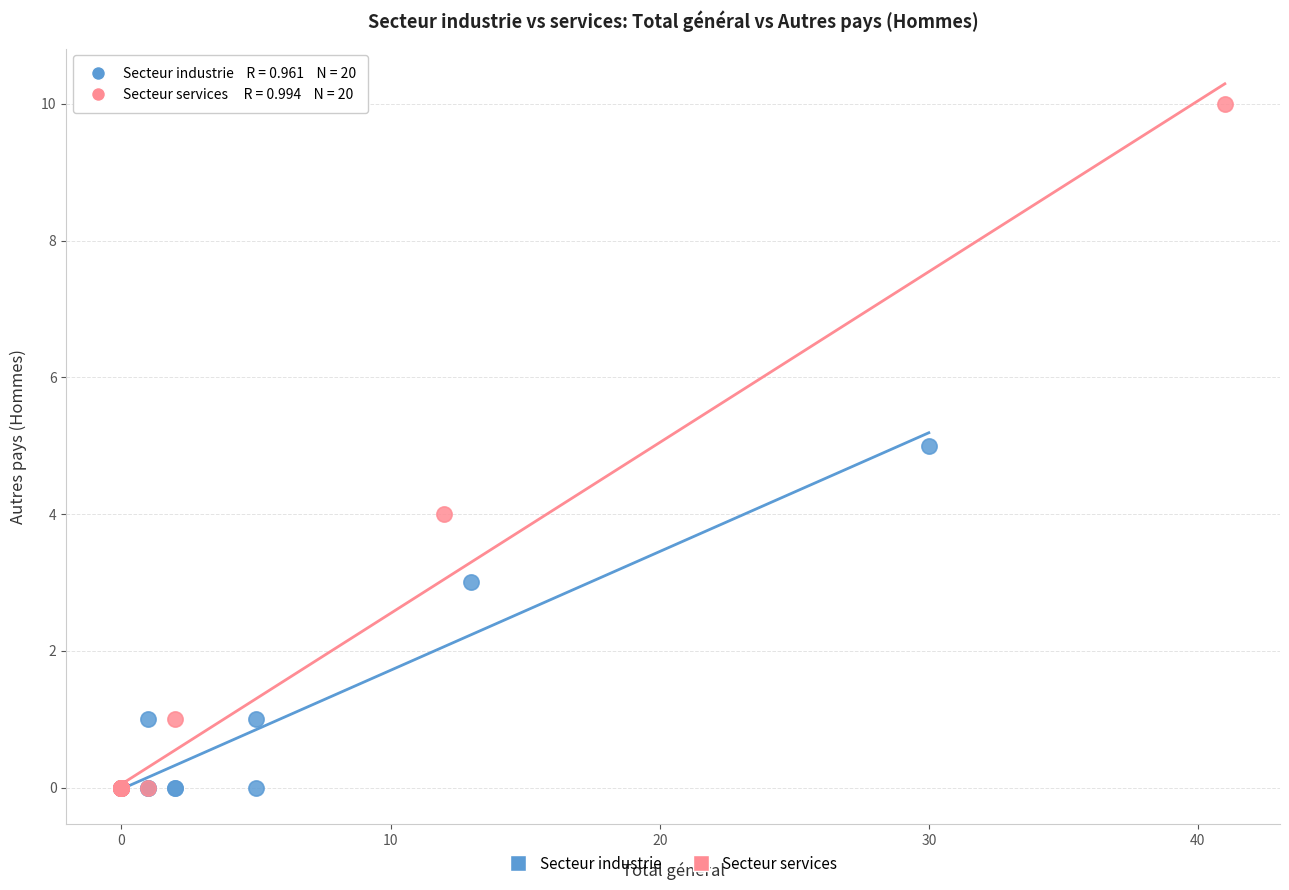

Which series has the widest spread of Y values?

Secteur services